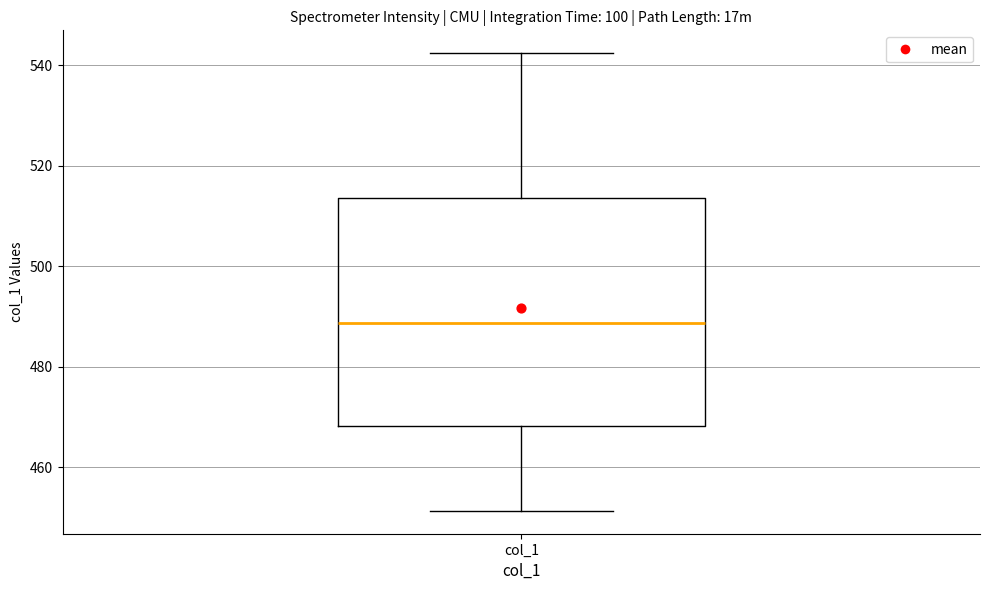

Read this box plot against the y-axis: the position of the median line, the range covered by the box, and the ends of both whiskers. The values are not printed on the chart, so give them approximately, as read against the axis.

median 488, box 468 to 514, whiskers 452 to 542